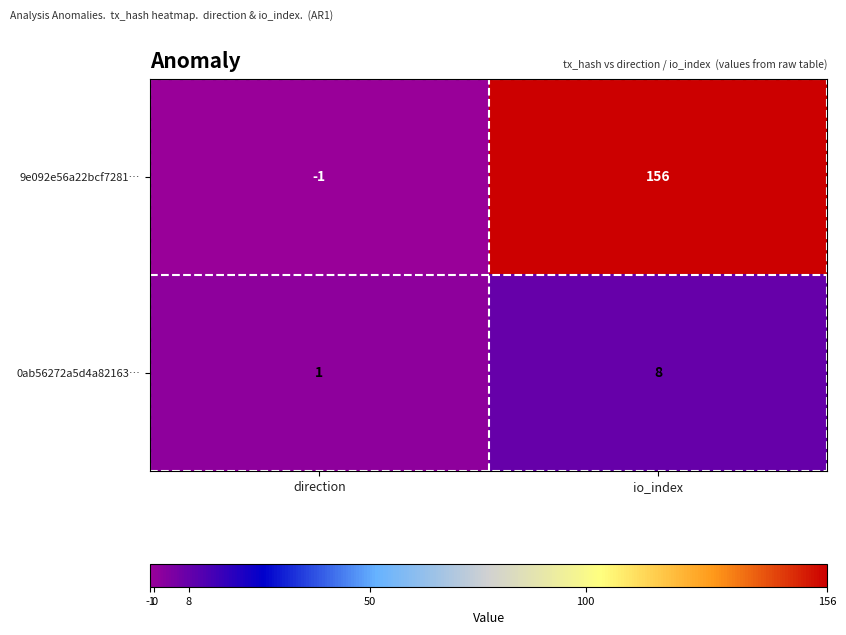

Which series has the widest spread of values?

9e092e56a22bcf7281…